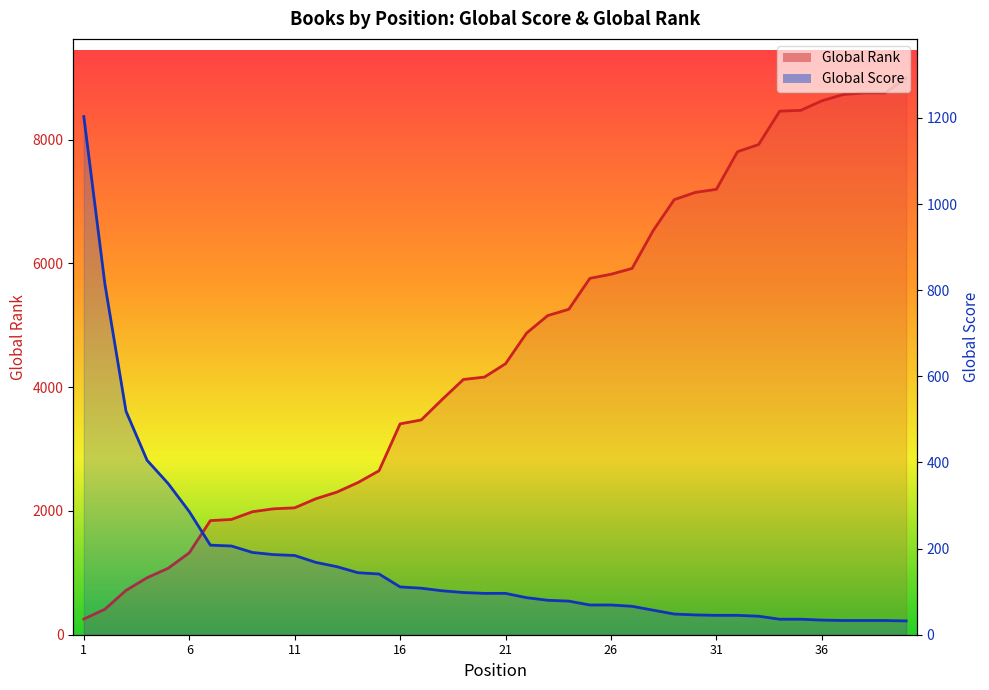

What is the difference between the highest and lowest values at 30?

7103